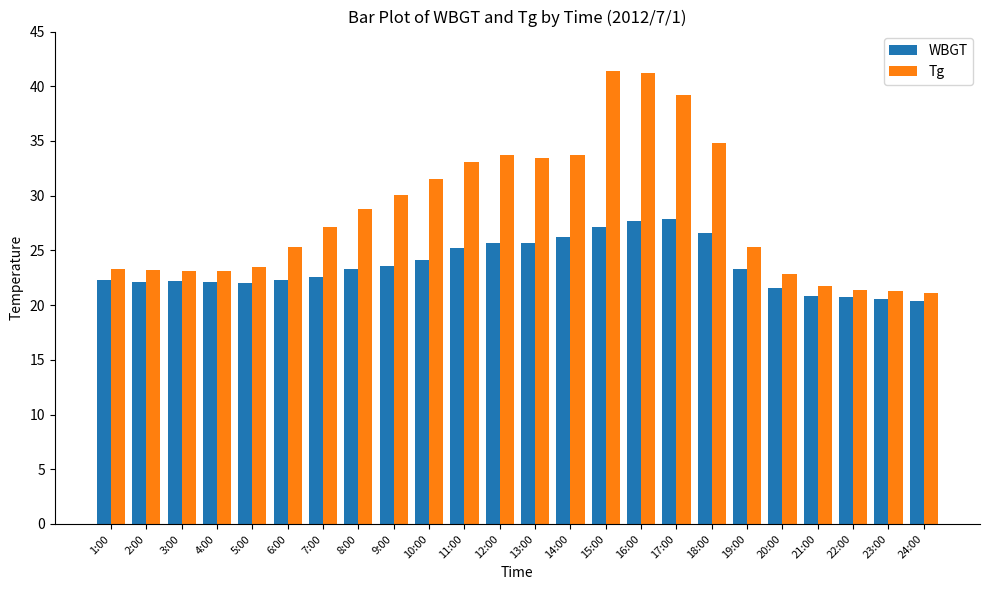

What is the sum of all Tg values?

683.1